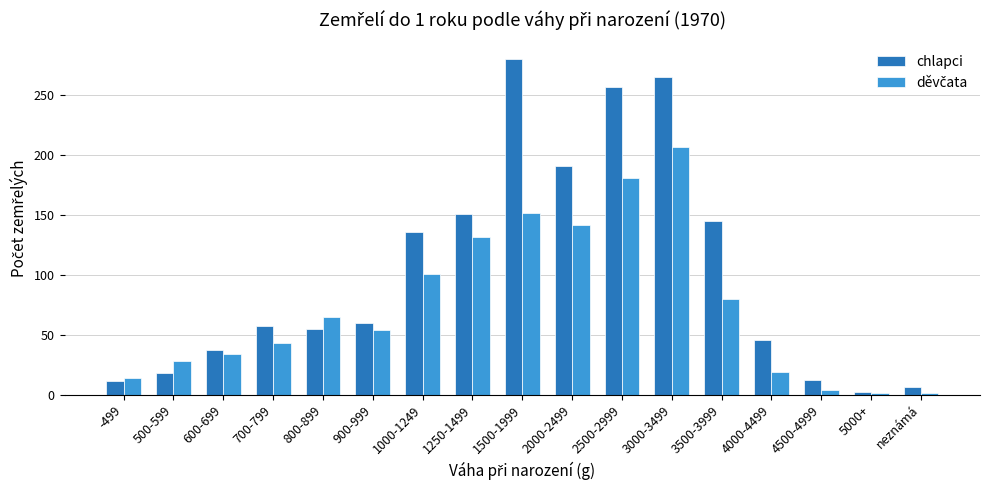

What is the difference between the second highest and minimum values in the chlapci series?

263